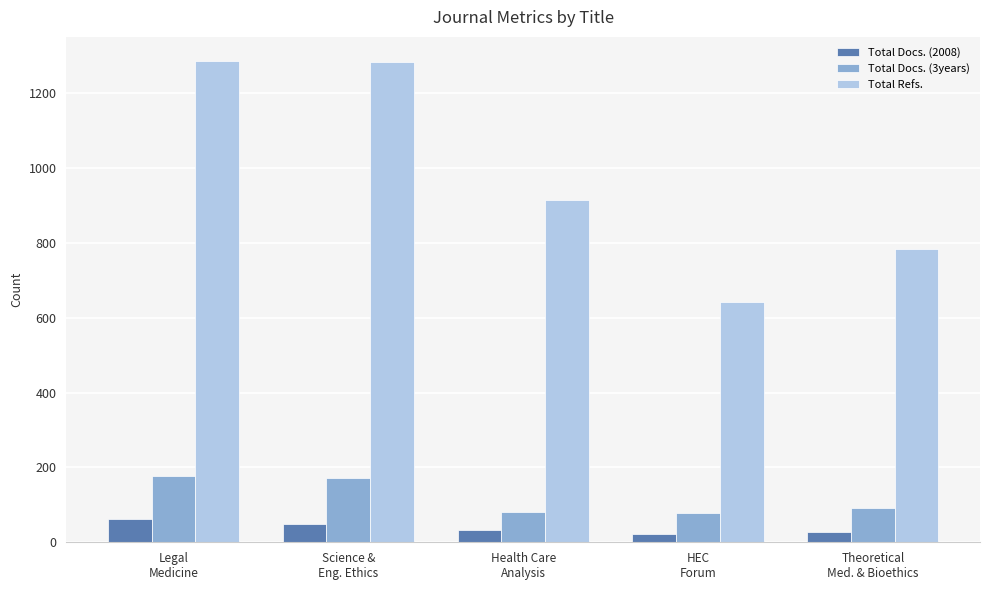

What is the maximum value shown in the chart?

1287